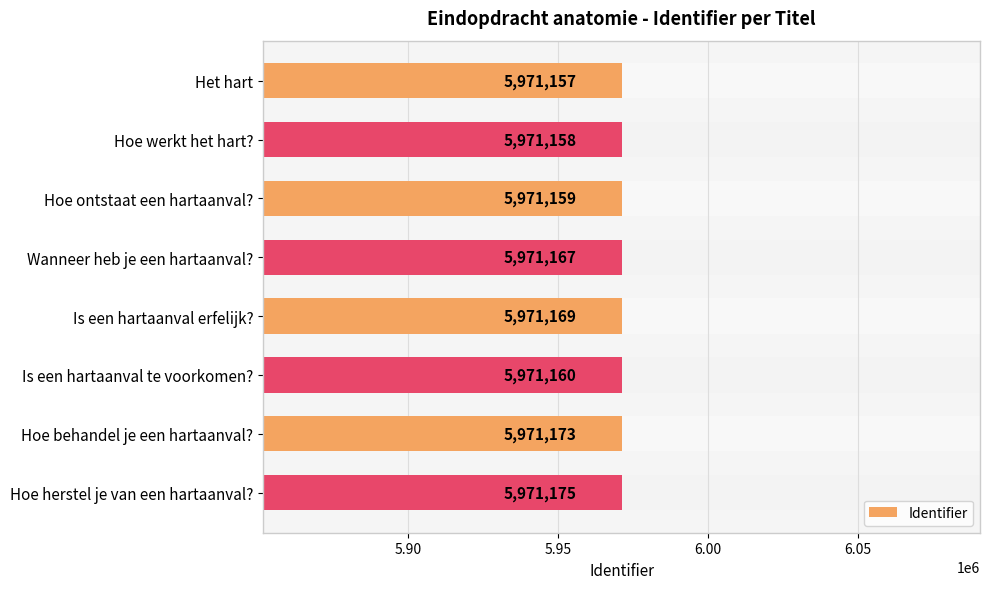

How many data points are above 5971167?

3